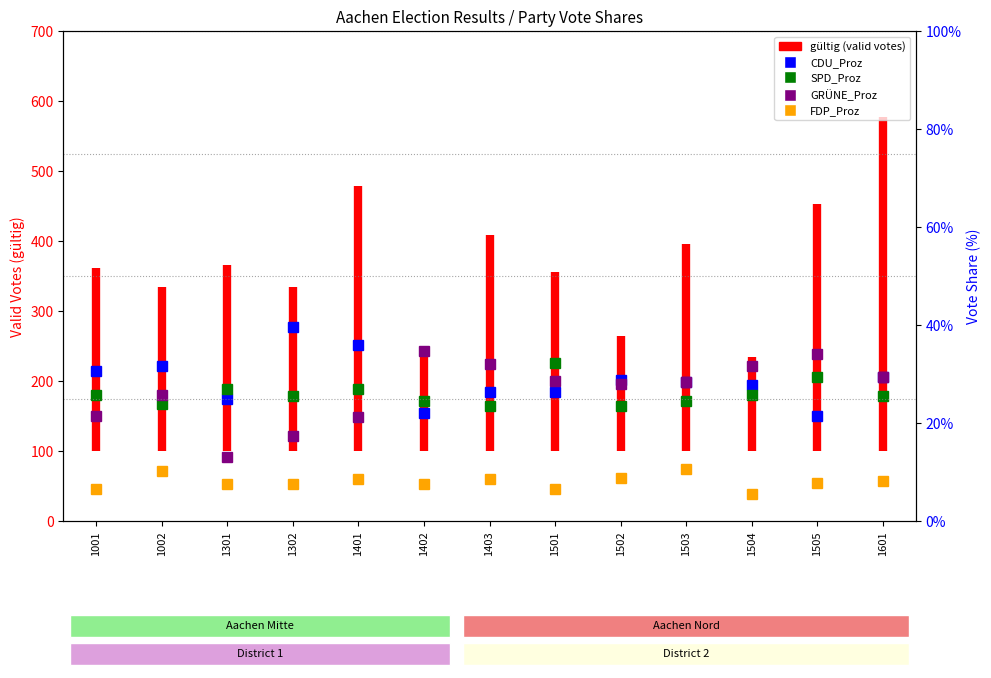

What is the value of the CDU_Proz point at the 7th from the left?

26.2